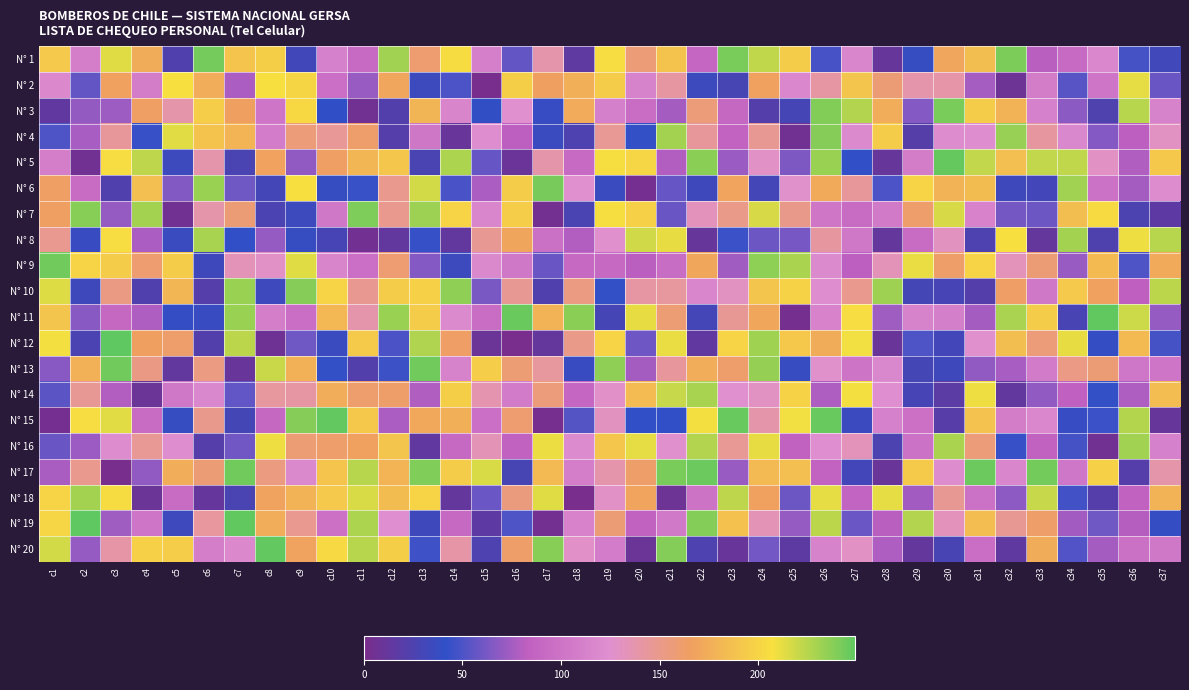

Between c21 and c36, which series saw the biggest shift?

N° 17